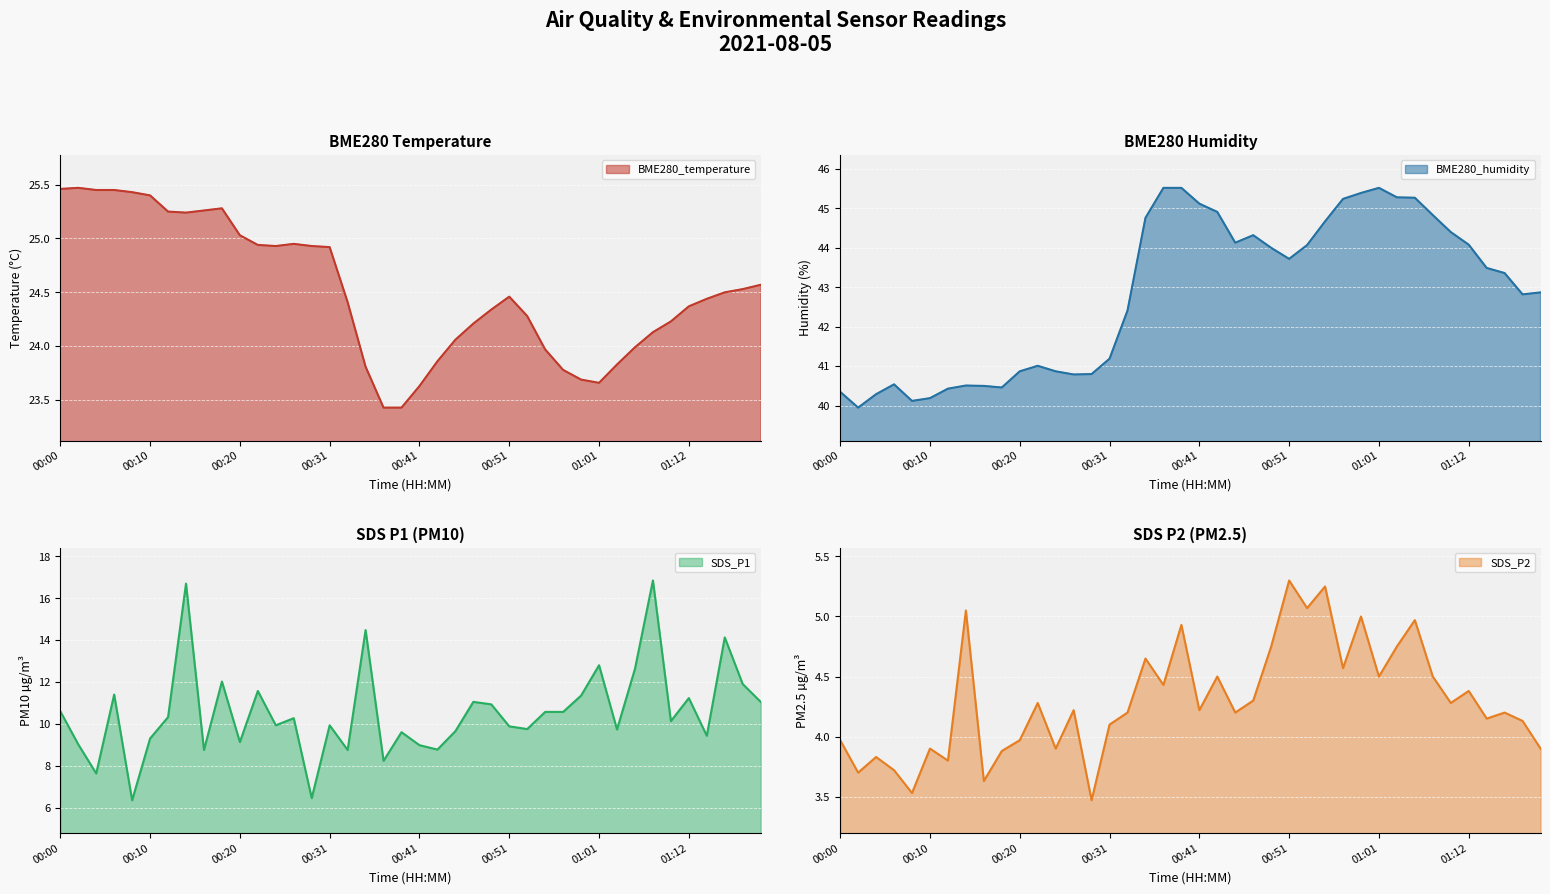

At 01:14, list the series in order from largest to smallest.

BME280_humidity, BME280_temperature, SDS_P1, SDS_P2